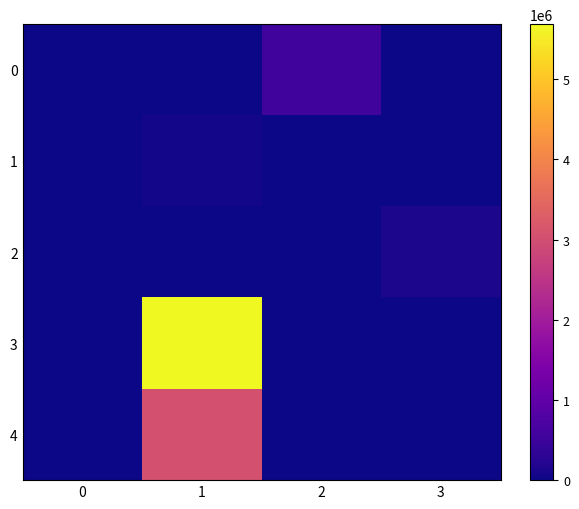

How many values in 2 are above zero?

1